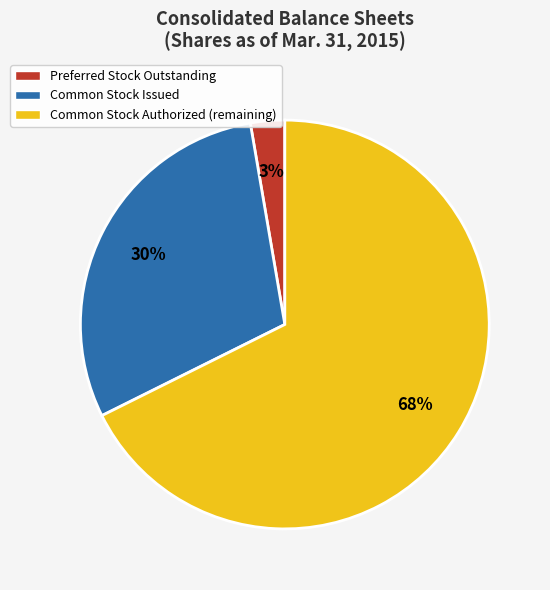

True or false: Preferred Stock Outstanding accounts for 3% of the total.

True